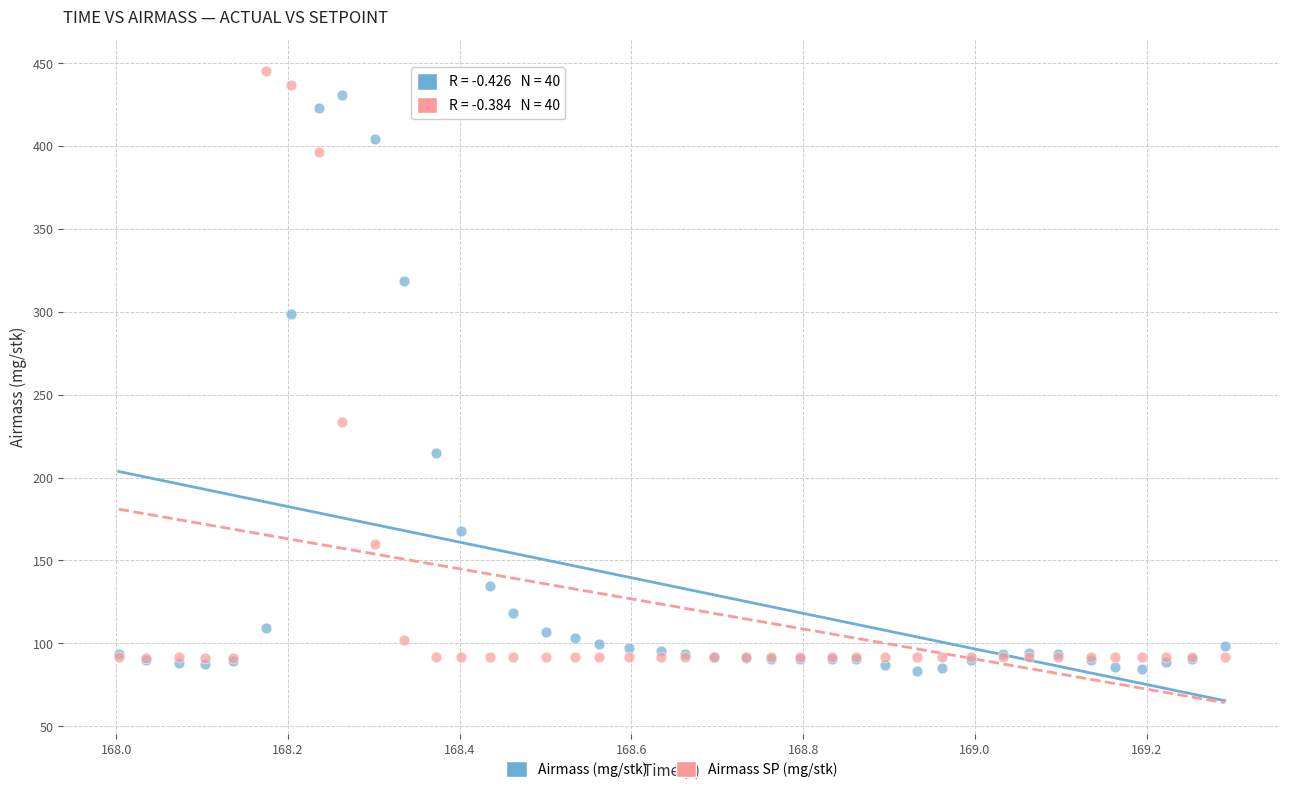

What are all the series names shown in the legend?

Airmass (mg/stk), Airmass SP (mg/stk)